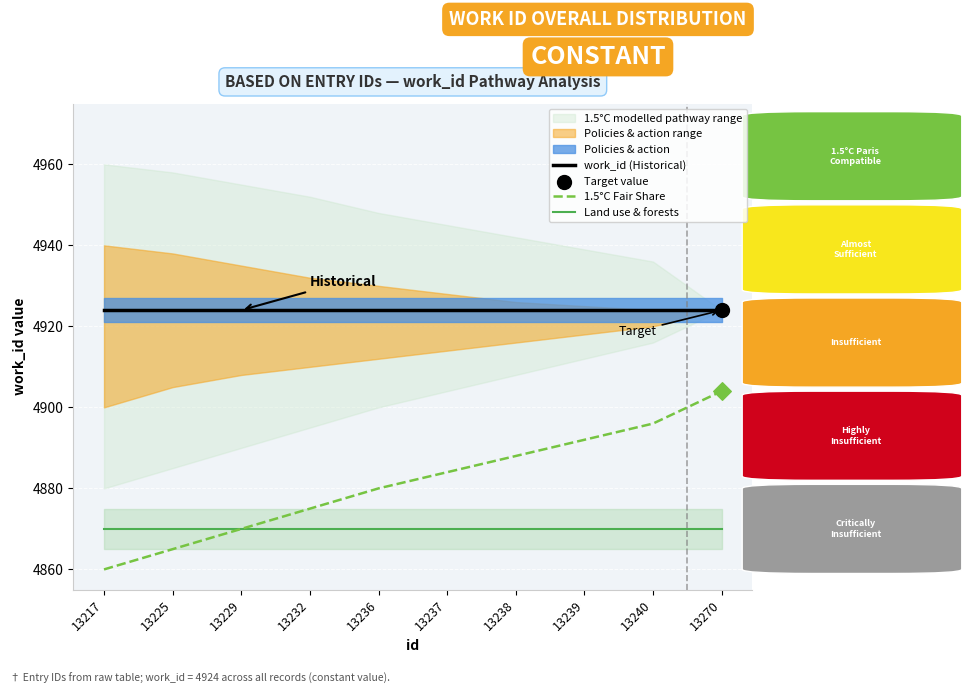

Which series contains the lowest Y value?

1.5°C Fair Share